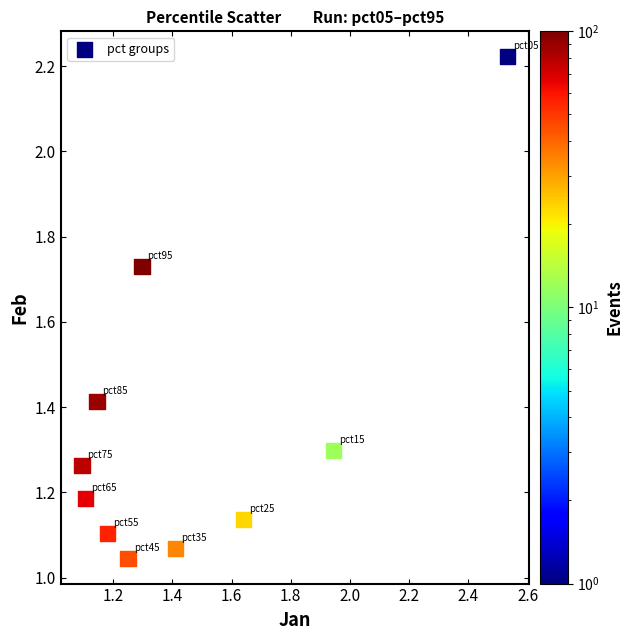

What is the average X value?

1.5